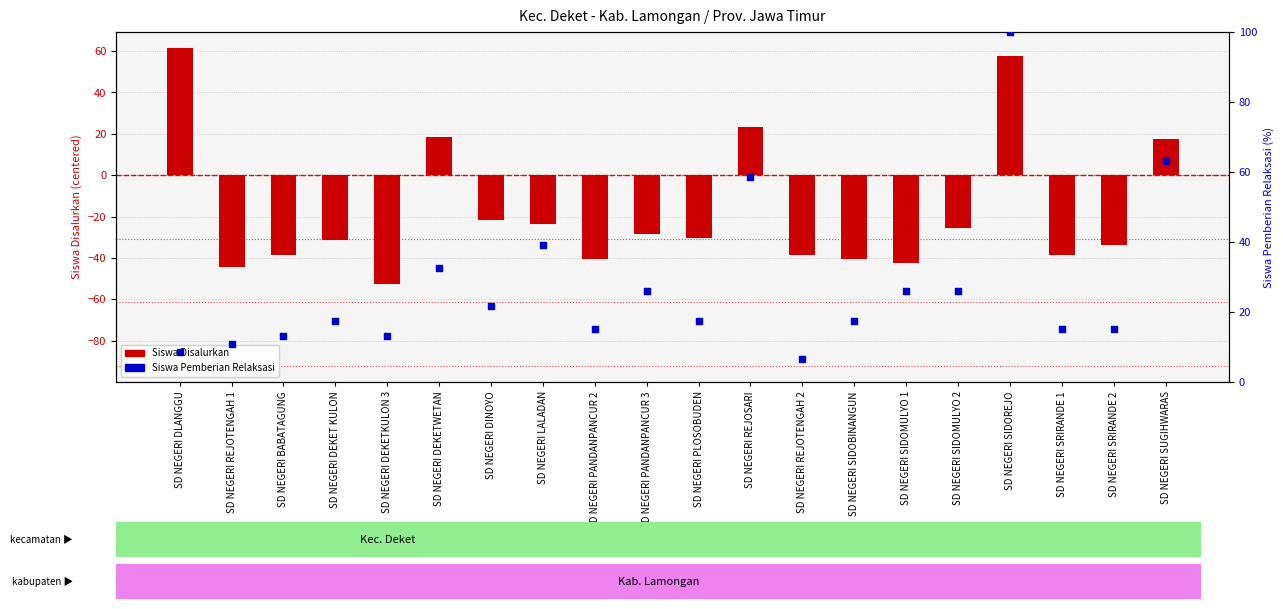

Which series contains the lowest Y value?

Siswa Disalurkan